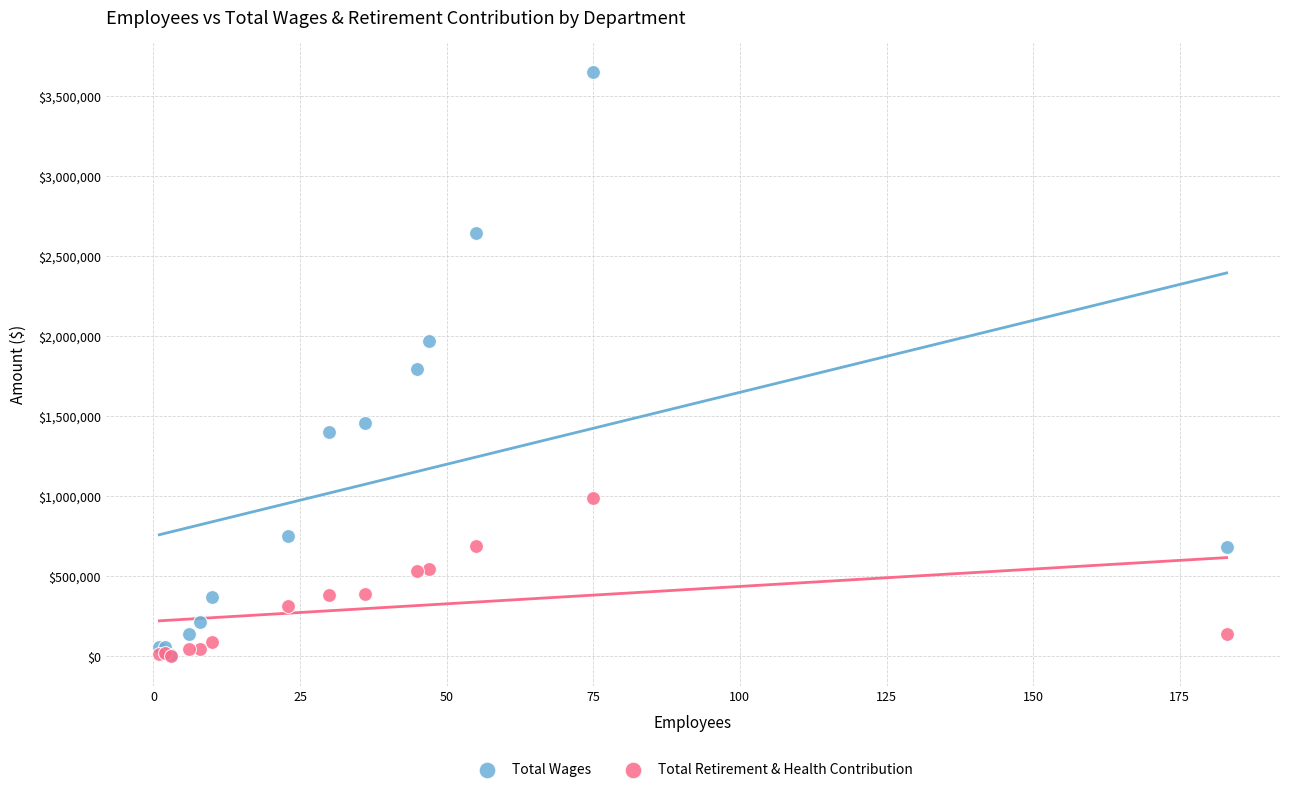

Which series reaches the maximum Y coordinate?

Total Wages